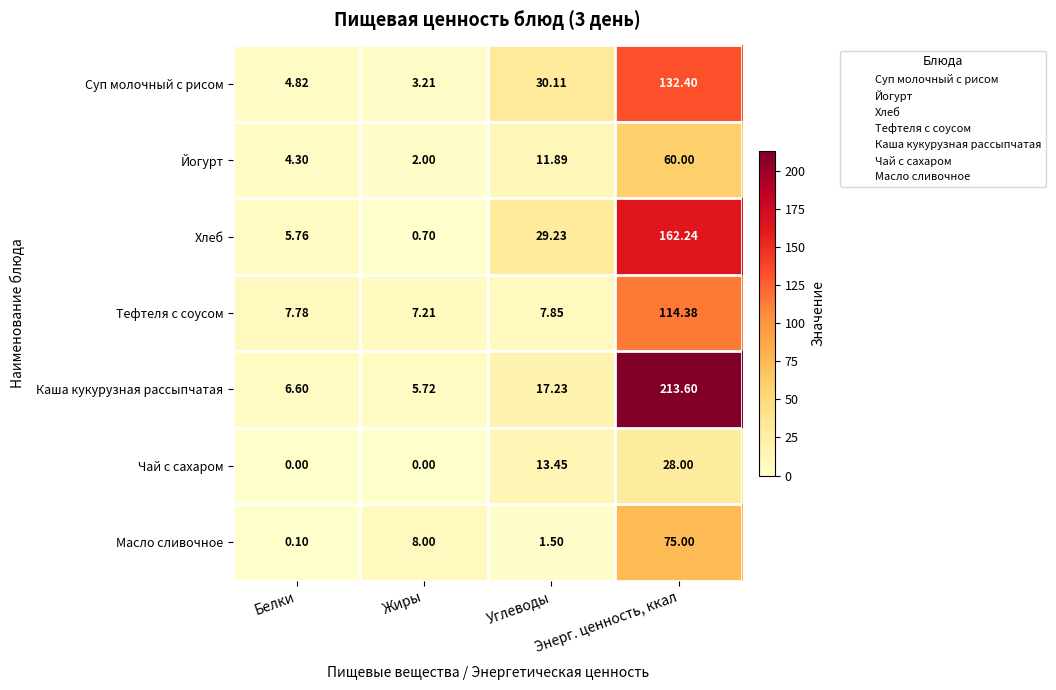

Which label corresponds to the largest value in the chart?

Энерг. ценность, ккал